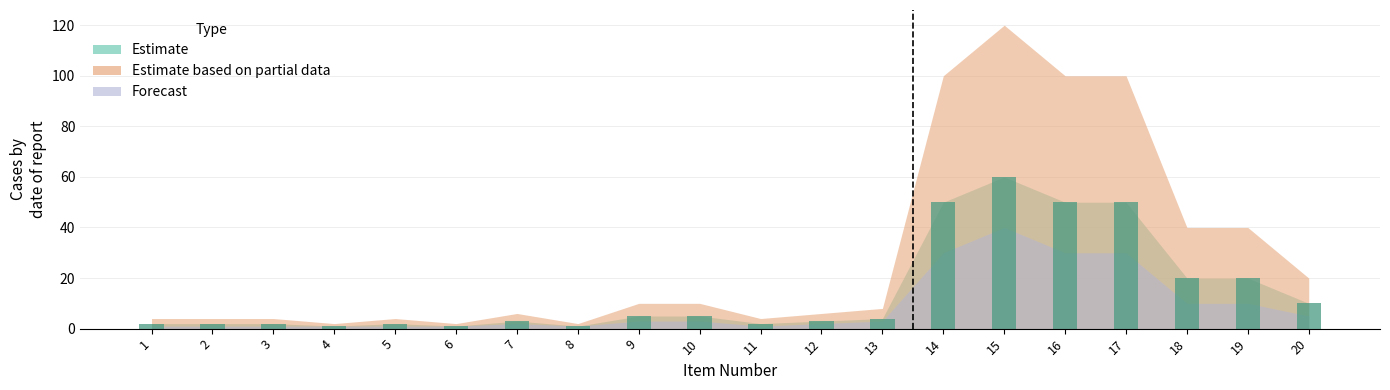

What is the sum of all values?

293